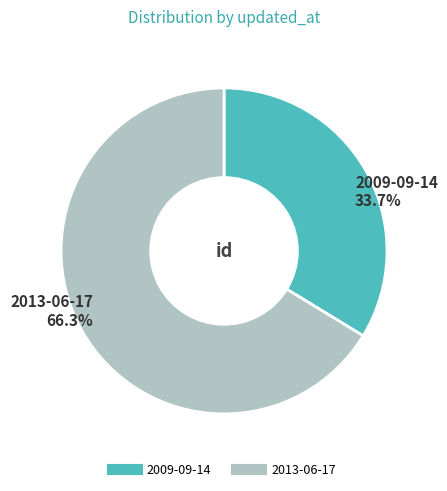

Between 2013-06-17 and 2009-09-14, which is larger?

2013-06-17